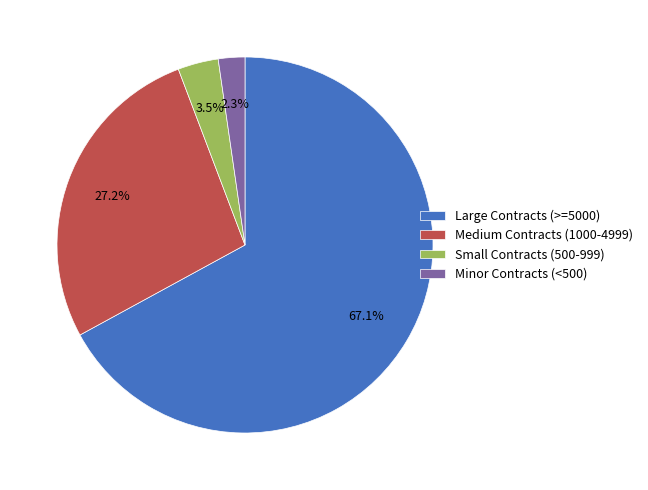

How many segments does this pie chart have?

4